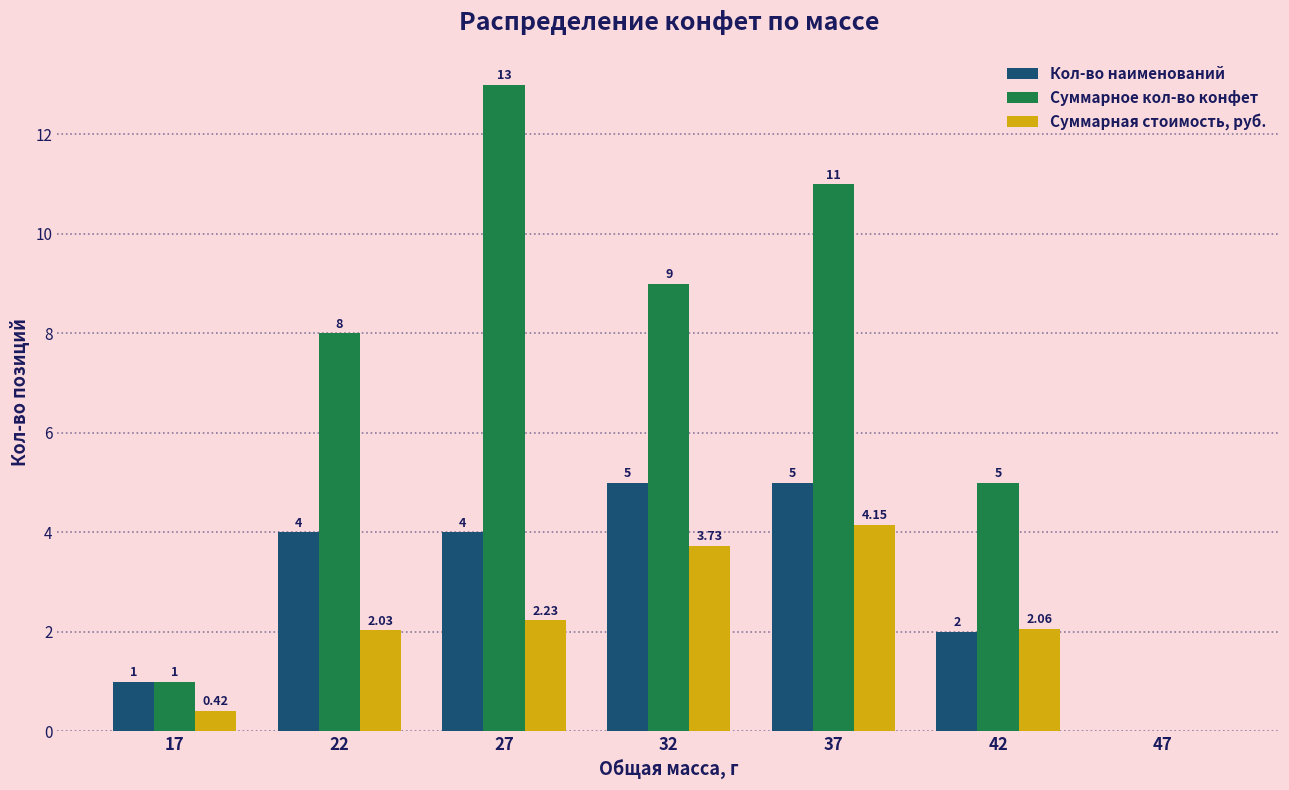

At which category is the sum across all series the highest?

37